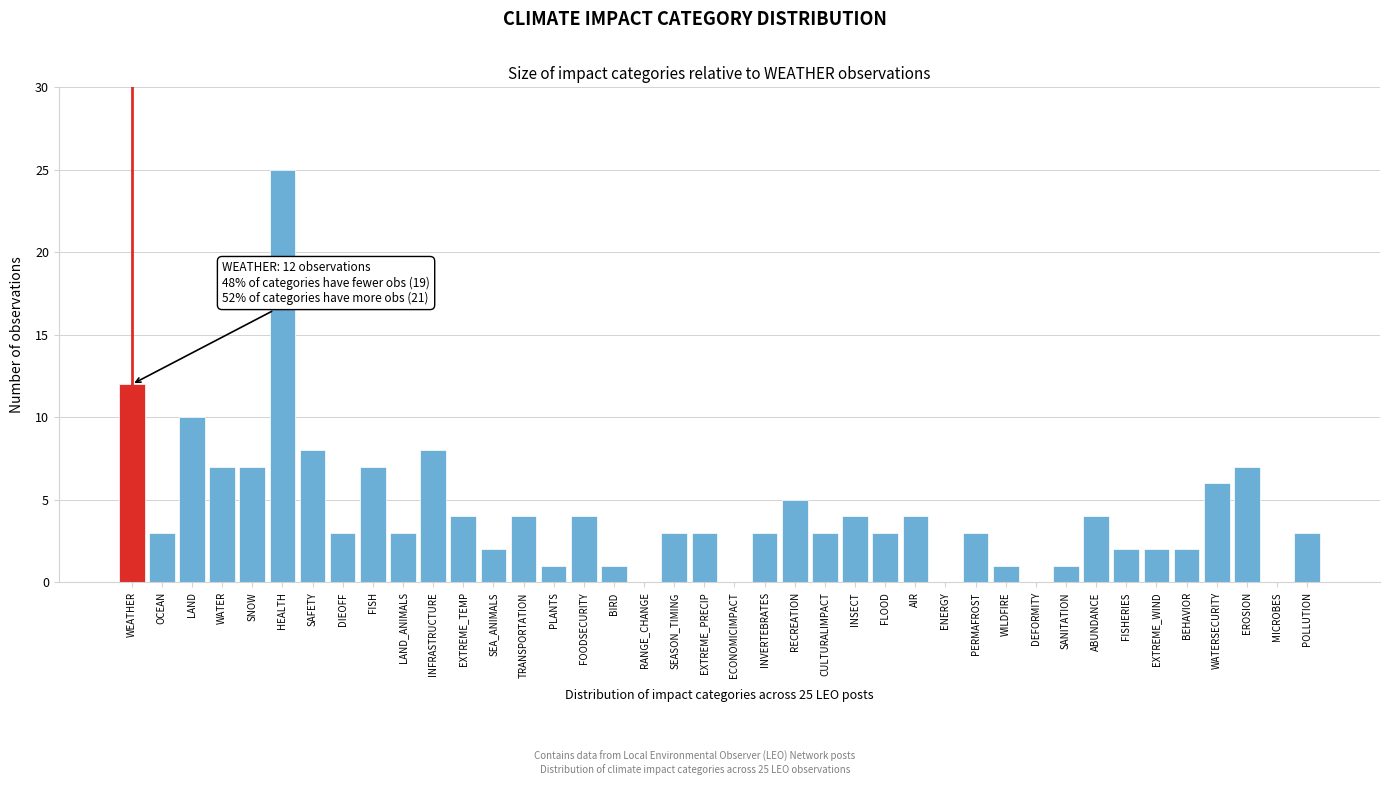

What is the sum of the values at FLOOD and SANITATION?

4